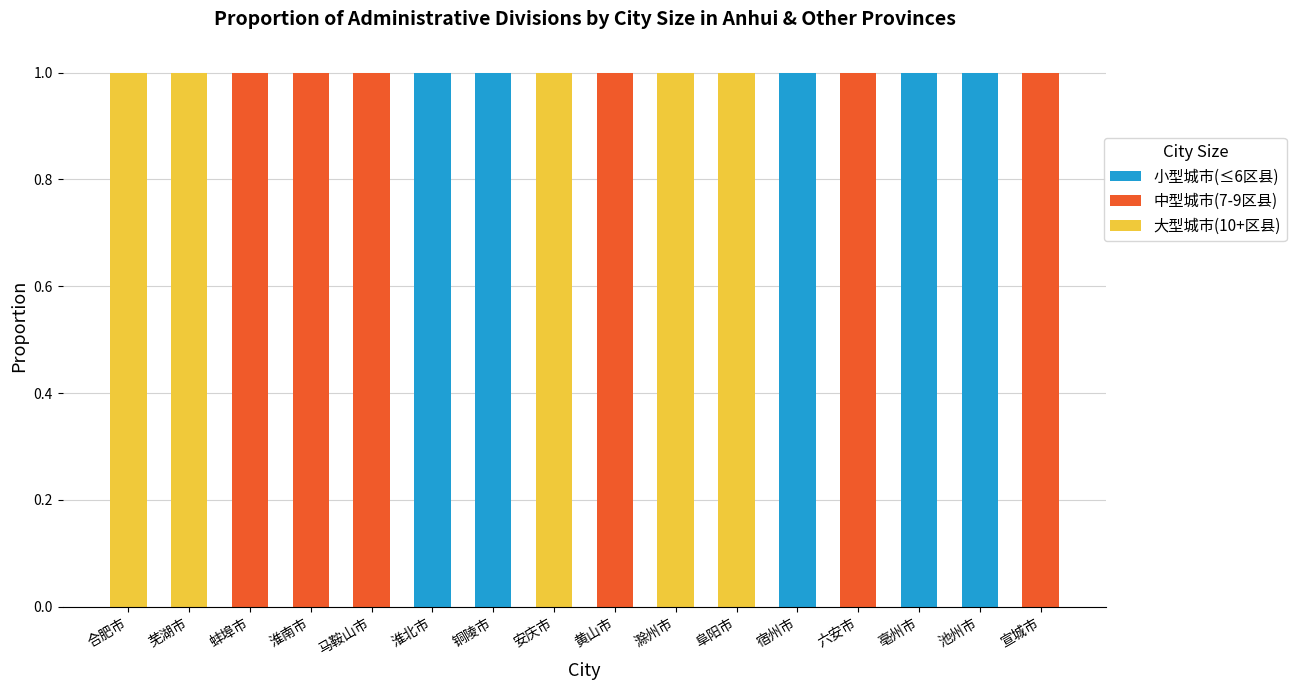

Are the bars grouped side by side (vs. stacked)?

No